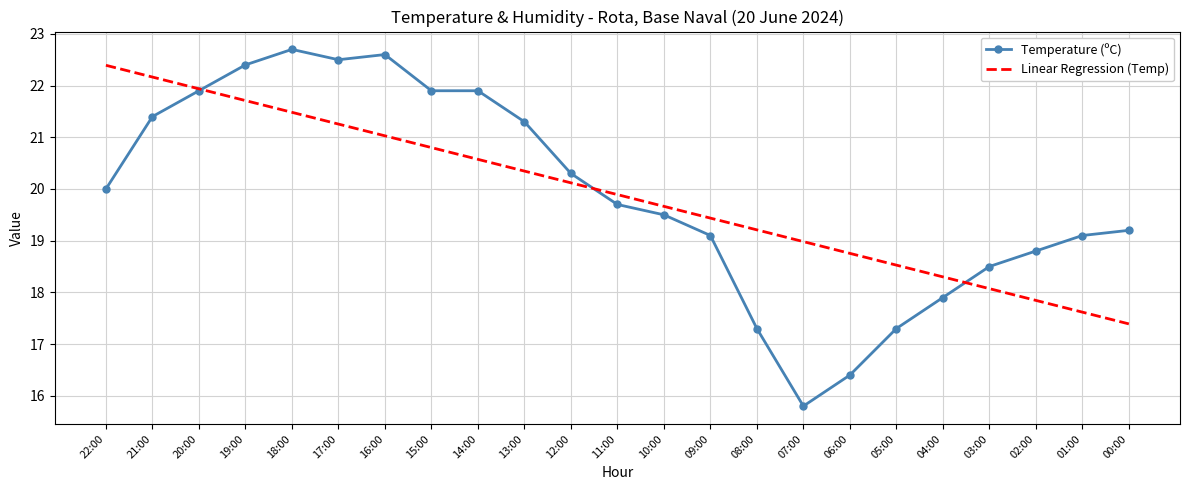

True or false: Linear Regression (Temp) and Temperature (ºC) intersect in this chart.

True